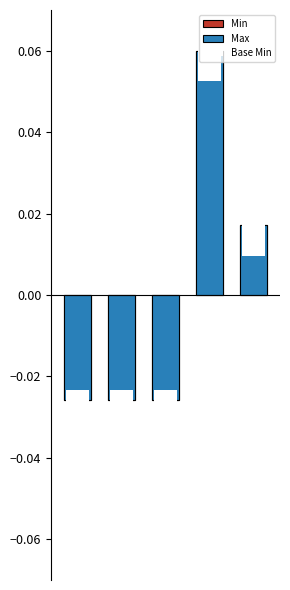

Reading right to left, extract all data points from this chart.

Min: 0.0	0.1	-0.0	-0.0	-0.0
Max: 0.0	0.1	-0.0	-0.0	-0.0
Base Min: 0.0	0.0	0.0	0.0	0.0